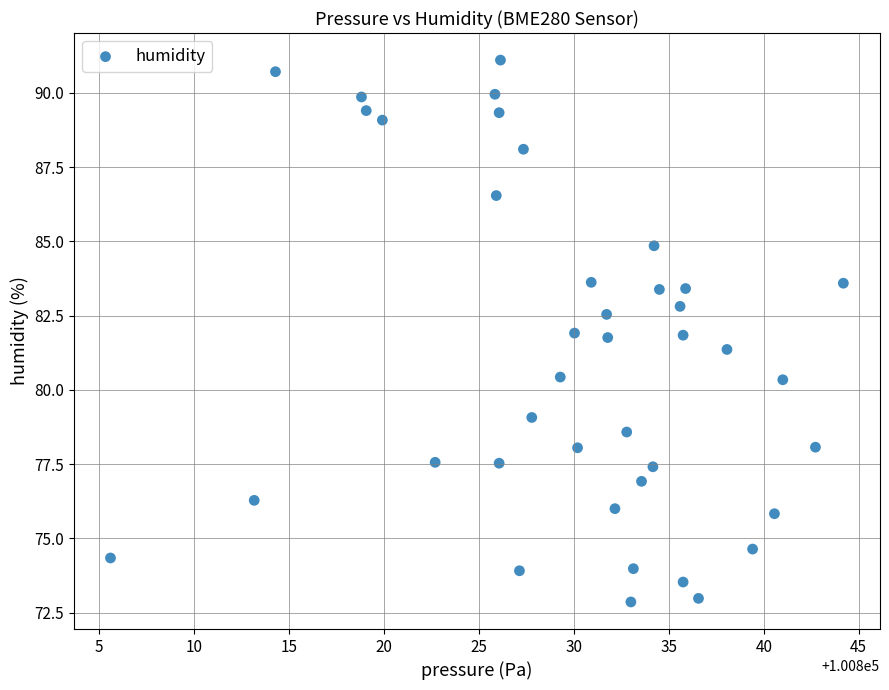

What is the range of Y values (max minus min)?

18.2